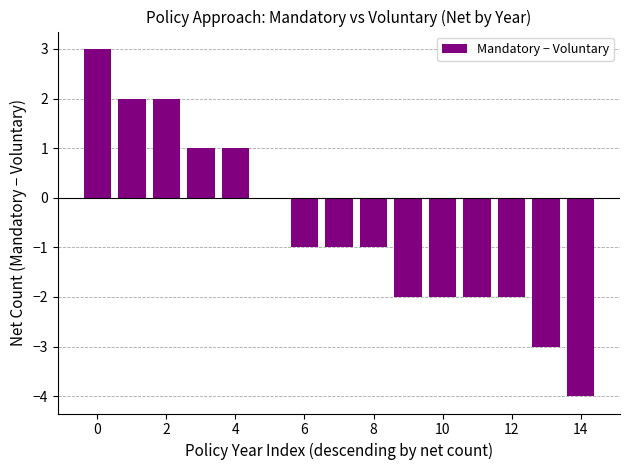

What is the maximum value shown in the chart?

3